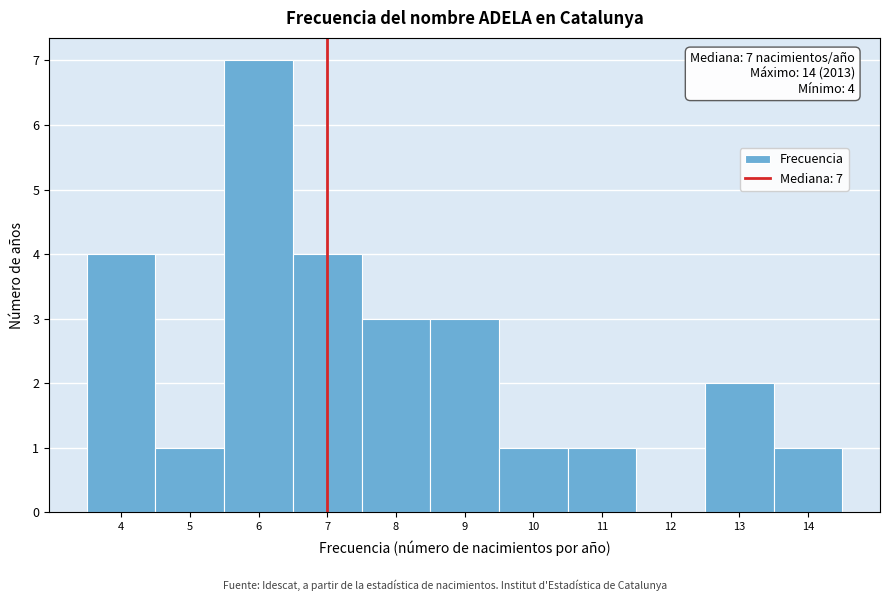

Over which range of the x-axis is the bar tallest?

5.5 to 6.5